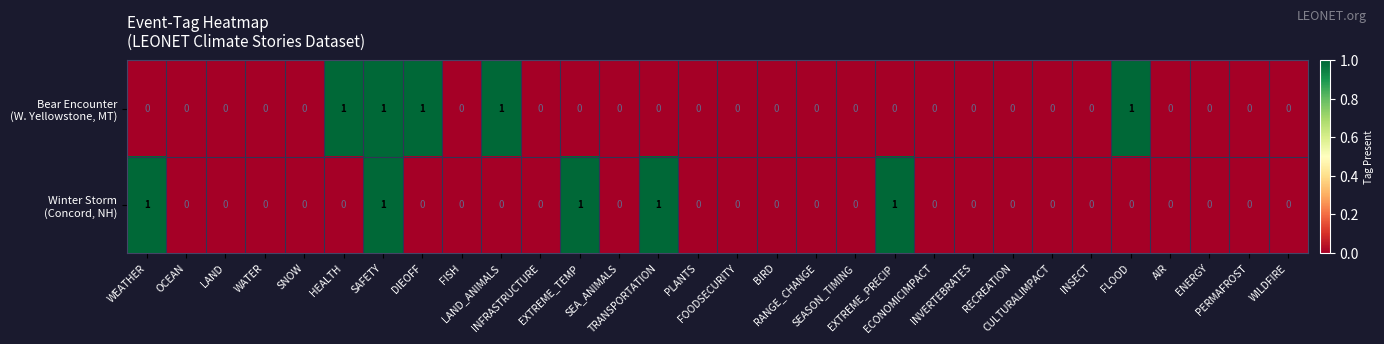

At how many categories does at least one series exceed 0?

9